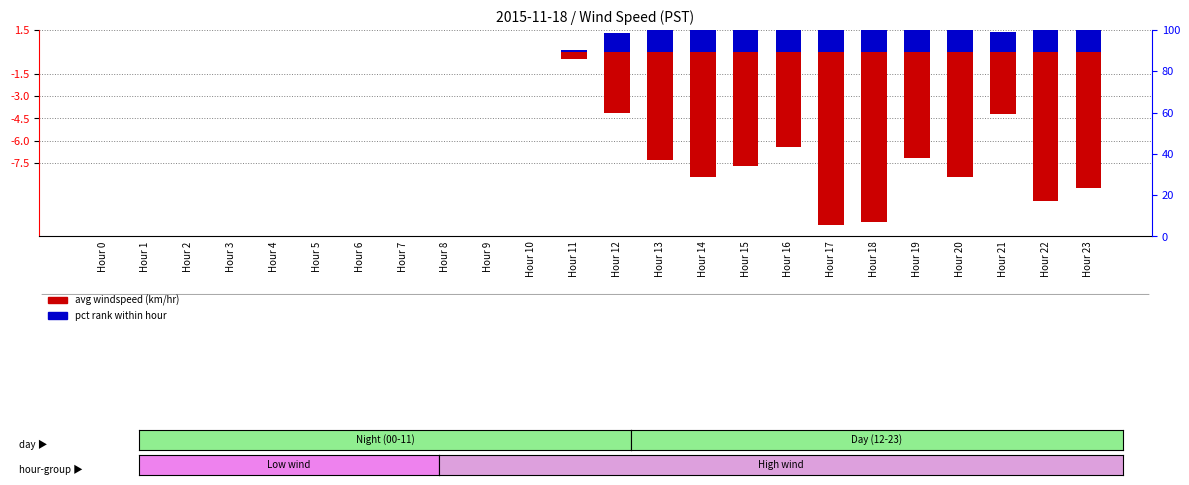

What is the sum of all avg windspeed (km/hr) values?

-96.9